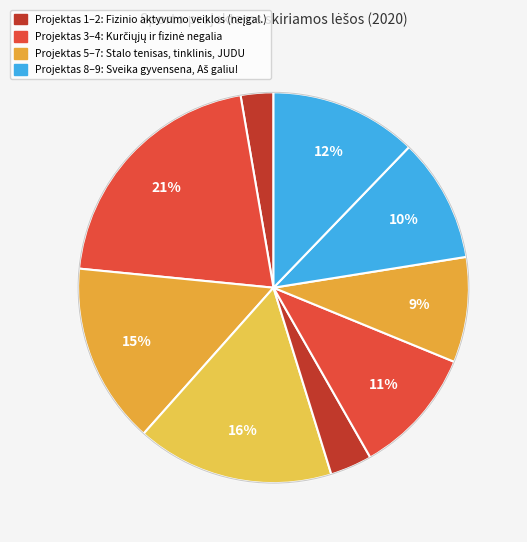

Count the number of slices in the pie.

9